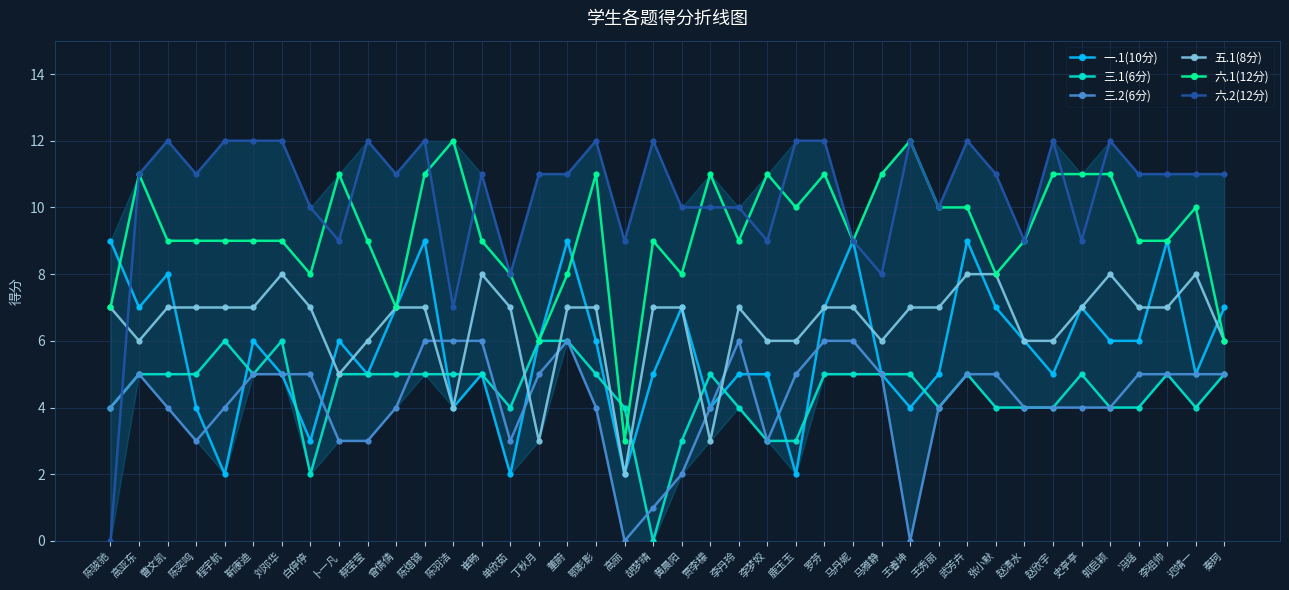

How many data points does each series have?

40